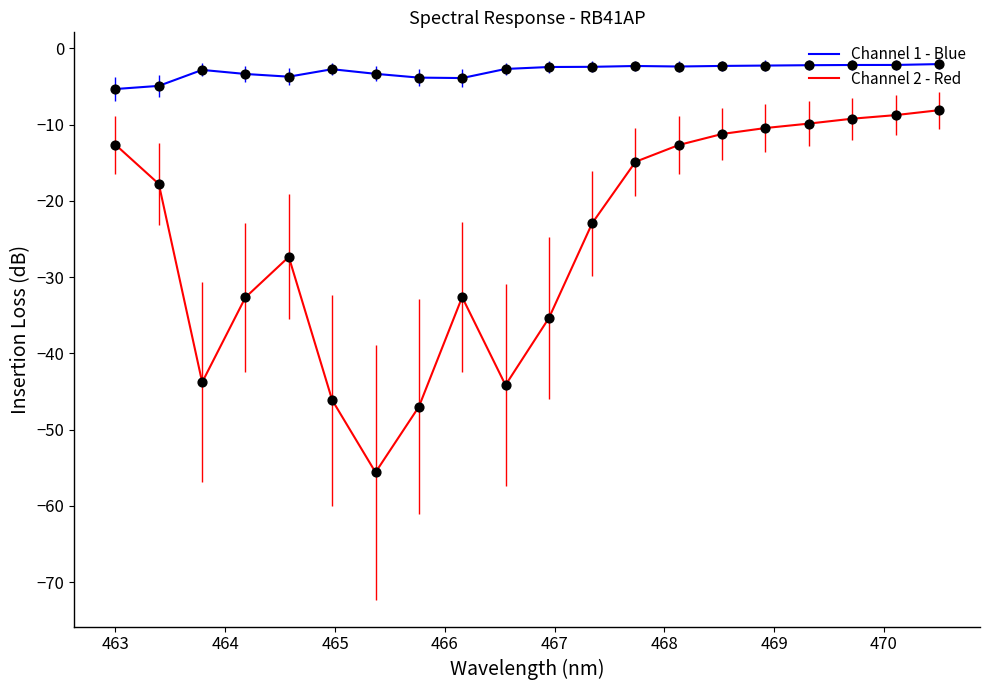

Which series has the largest total across all categories?

Channel 1 - Blue